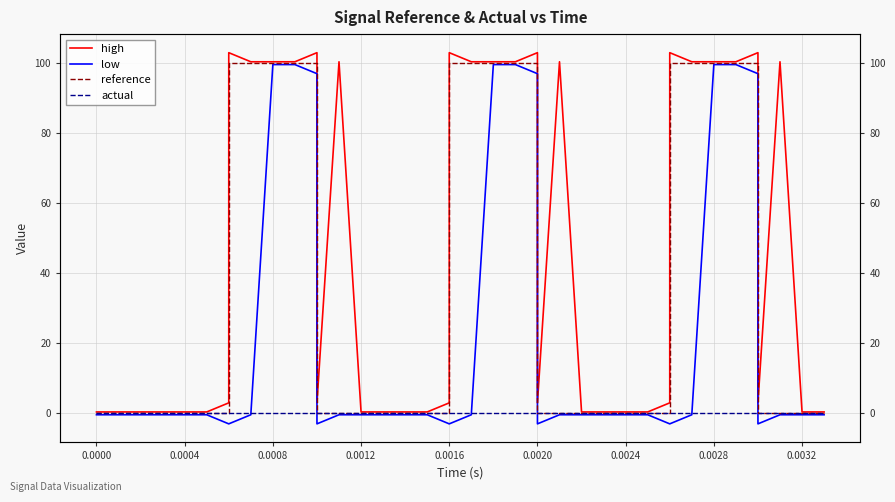

What are all the series names shown in the legend?

high, low, reference, actual